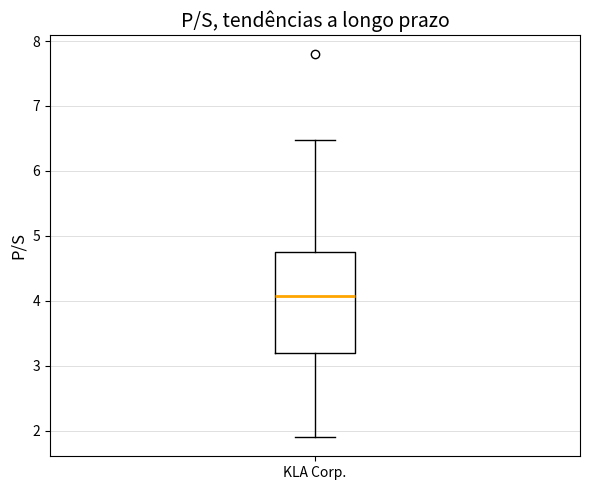

Read this box plot against the y-axis: the position of the median line, the range covered by the box, and the ends of both whiskers. The values are not printed on the chart, so give them approximately, as read against the axis.

median 4.1, box 3.2 to 4.7, whiskers 1.9 to 6.5